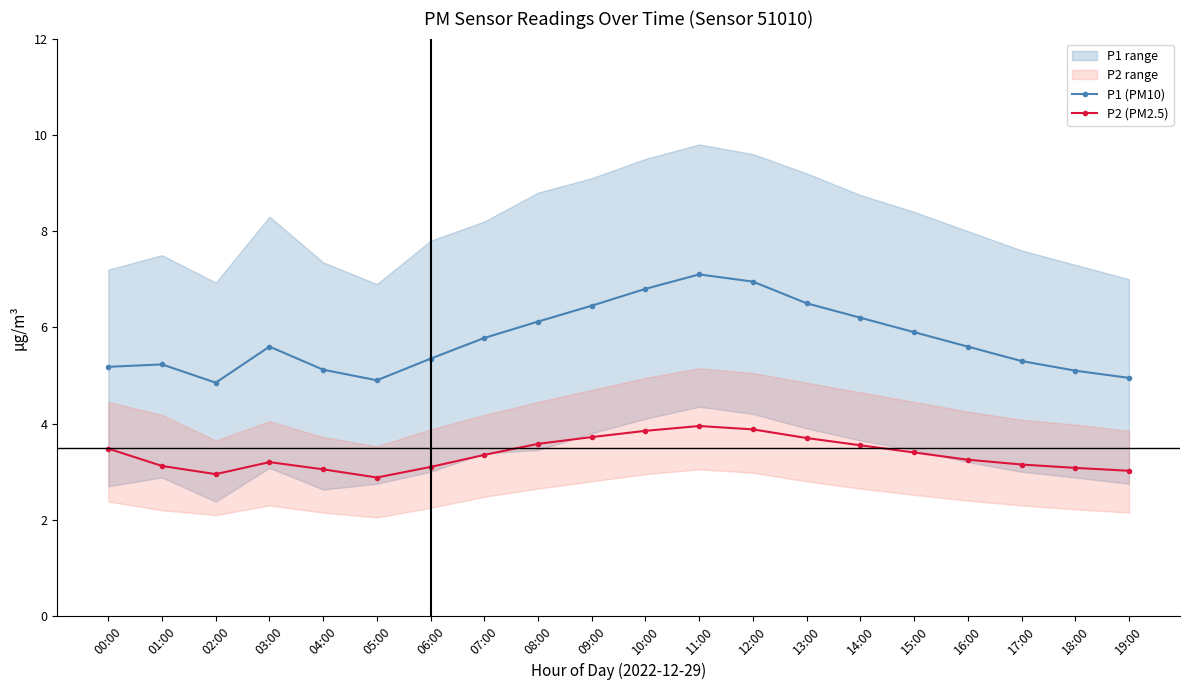

Which series has the largest range (max minus min)?

P1 (PM10)